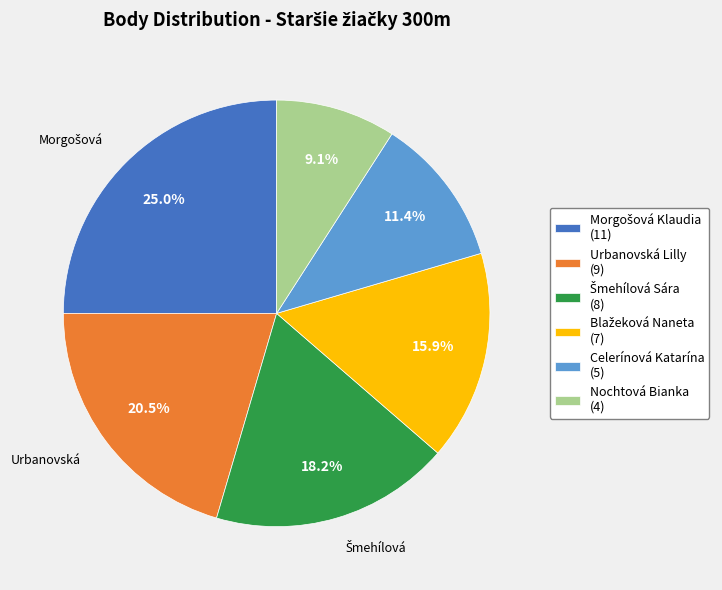

Does any single category account for the majority?

No